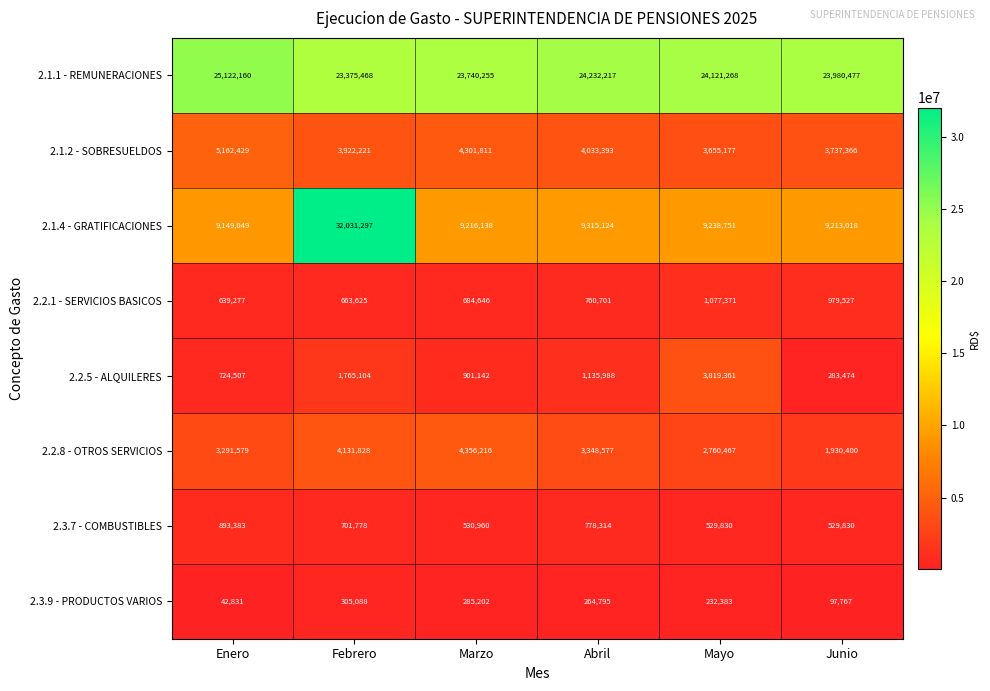

Count the number of categories in the chart.

6